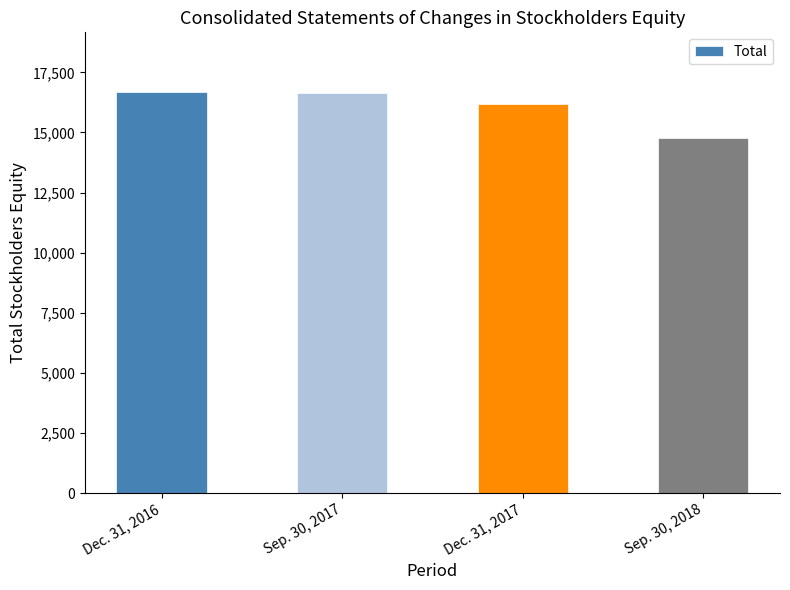

What is the difference between the maximum and minimum values?

1894